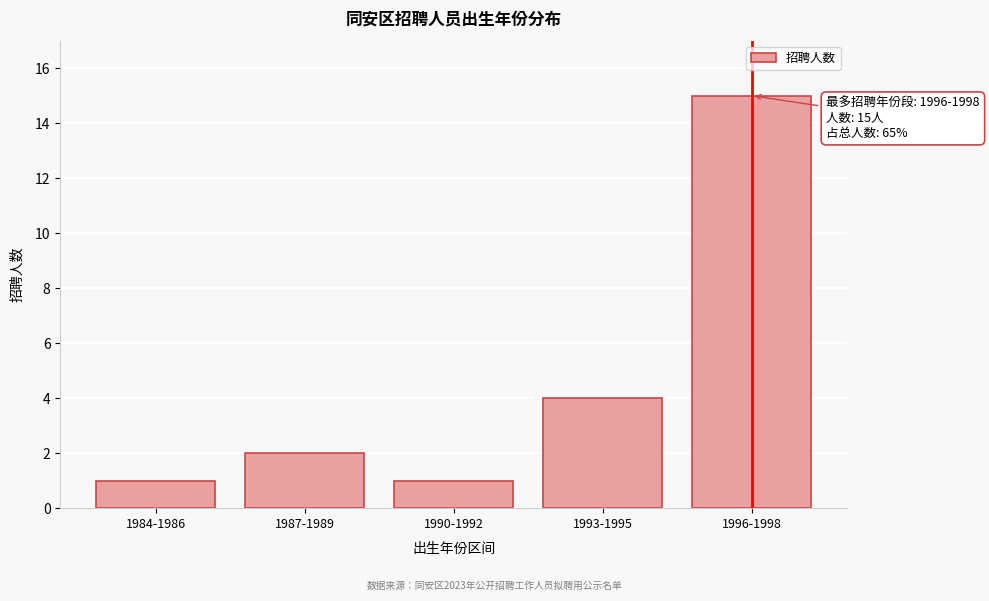

Reading left to right, transcribe all the data shown in this chart.

1984-1986=1	1987-1989=2	1990-1992=1	1993-1995=4	1996-1998=15